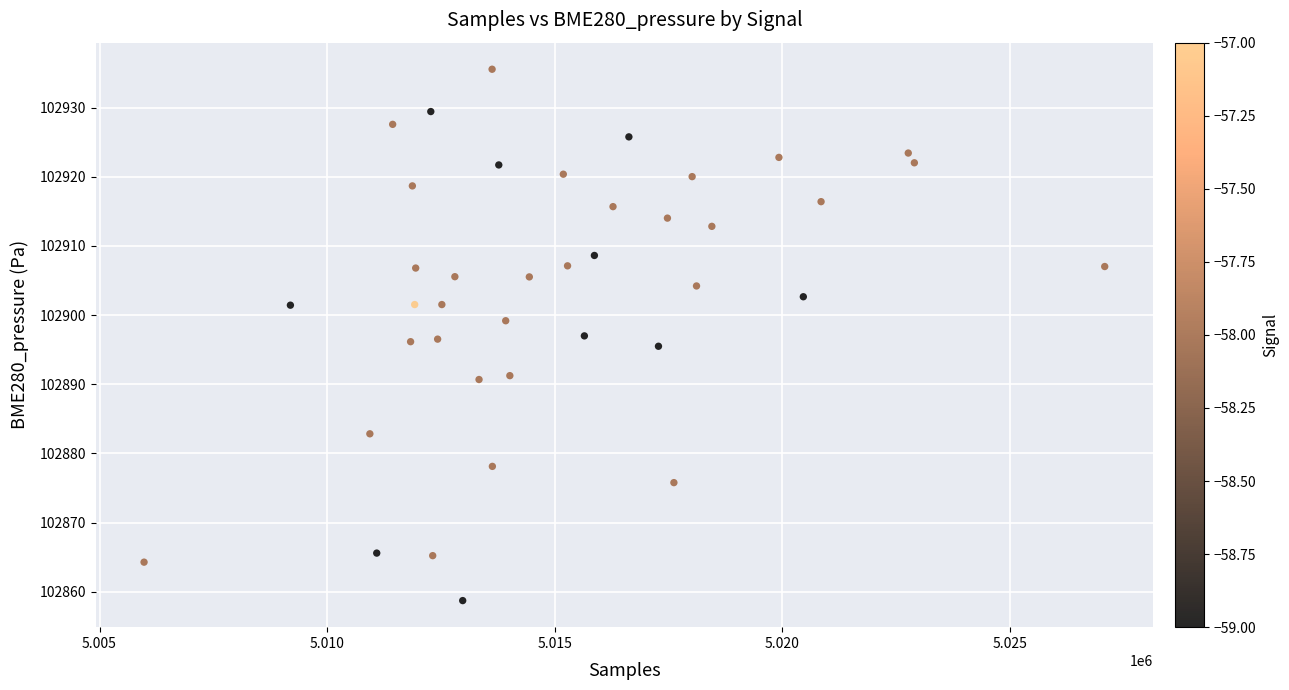

What is the range of Y values (max minus min)?

76.8